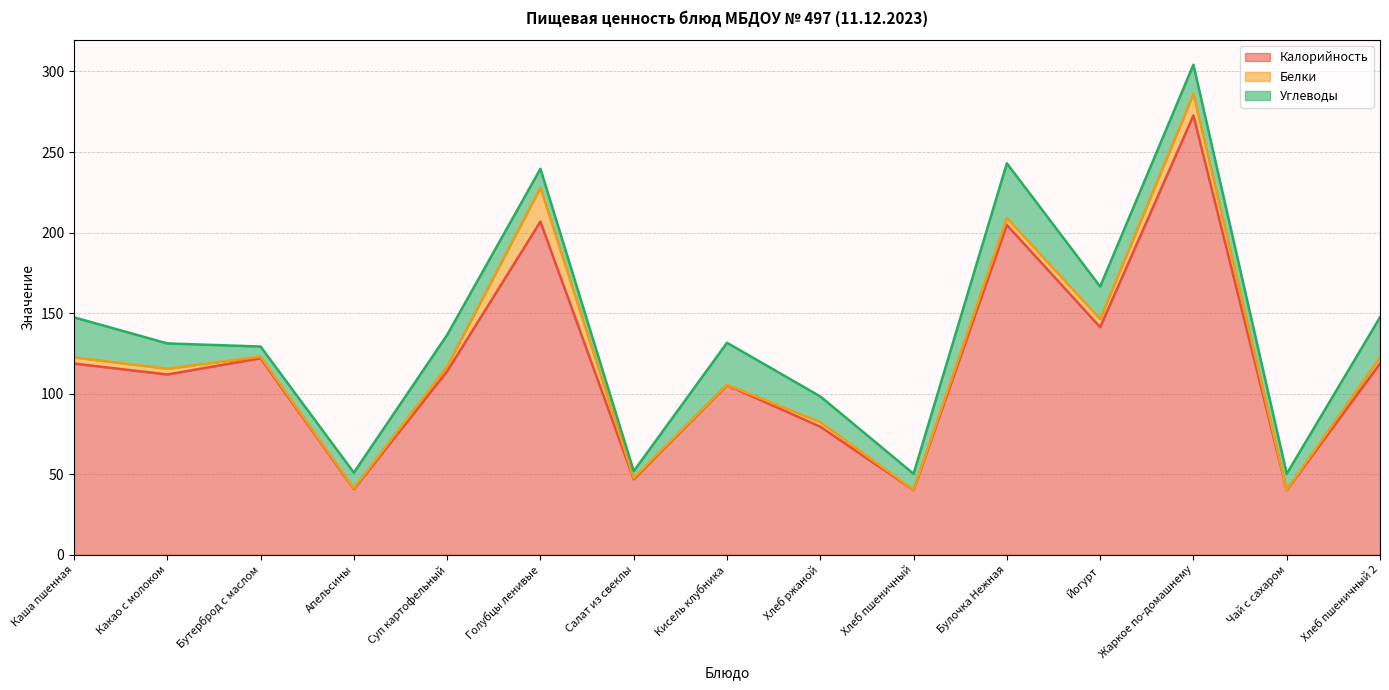

Reading left to right, list all the values displayed in this chart.

Калорийность: 118.7	111.9	122.0	40.8	113.9	206.8	46.9	105.3	79.5	40.2	204.7	141.3	272.7	40.2	118.7
Белки: 3.8	3.6	1.0	0.4	3.0	21.1	0.7	0.2	2.8	0.1	4.3	5.0	13.3	0.1	3.8
Углеводы: 24.9	15.7	6.2	9.8	19.6	11.7	4.3	26.1	16.0	10.0	34.0	20.2	18.2	10.0	24.9